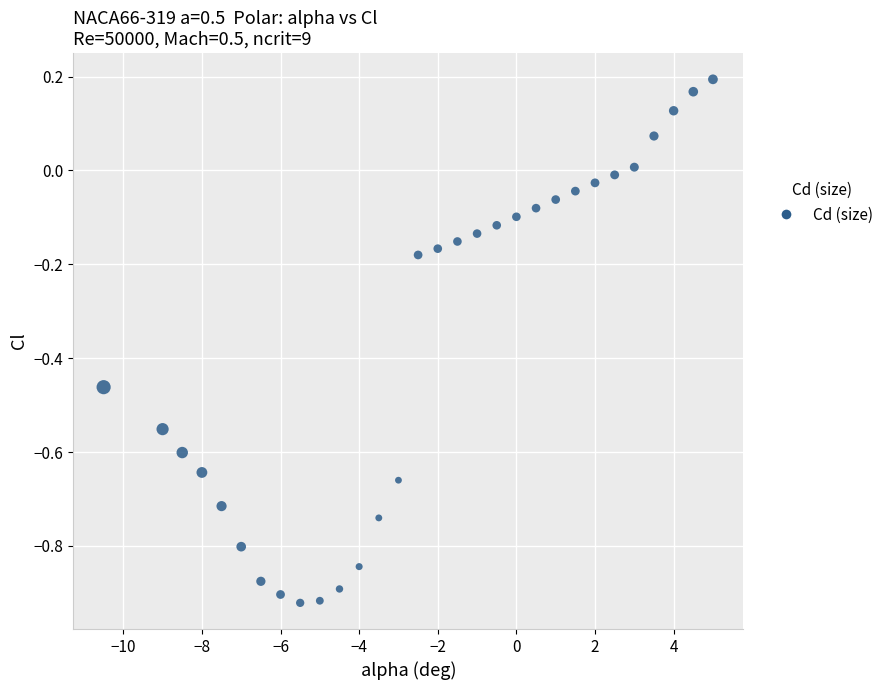

What is the range of Y values (max minus min)?

1.1